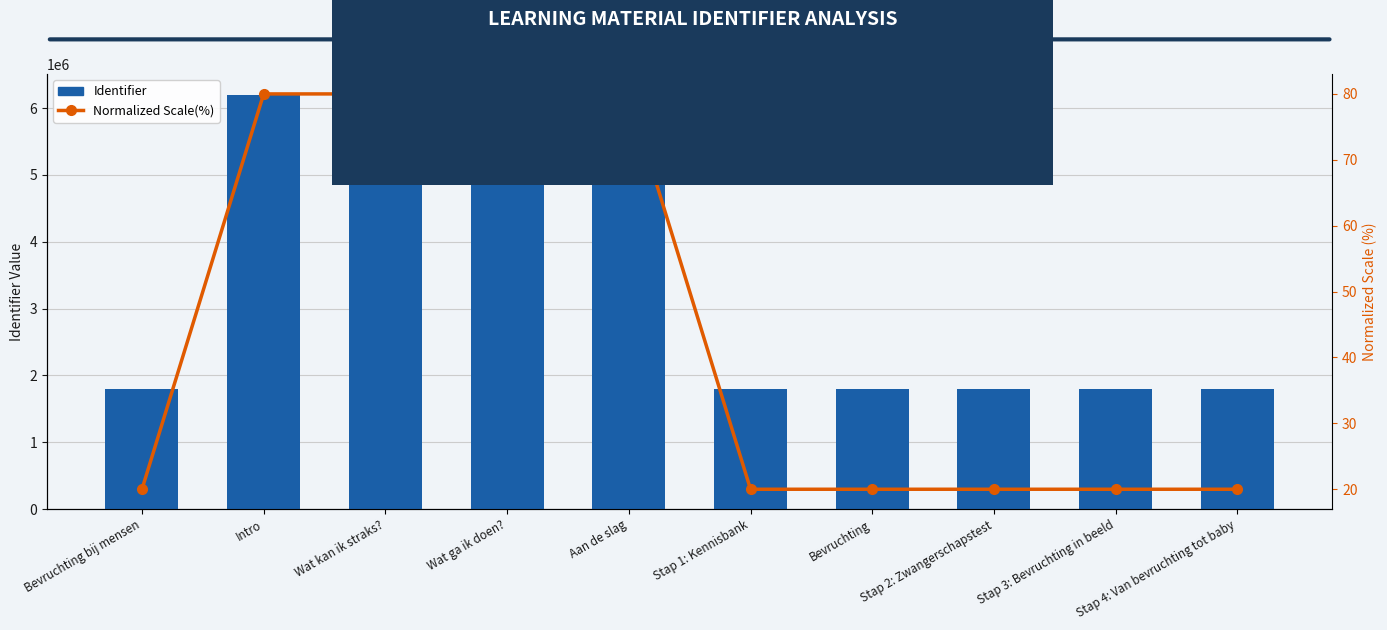

Which category has the lowest value in the Identifier series?

Bevruchting bij mensen